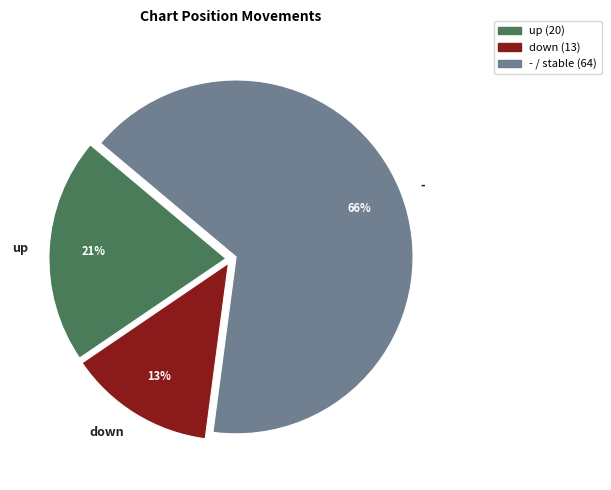

Which has a higher value, up or -?

-